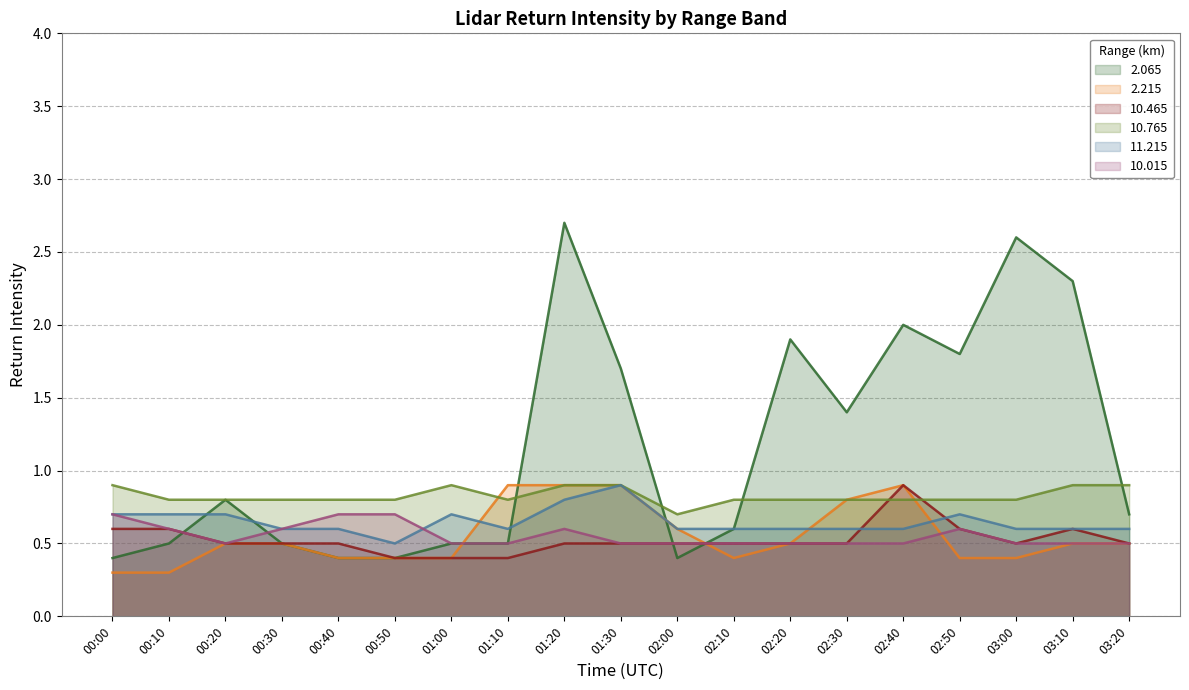

What is the label of the 10th point from the left?

01:30